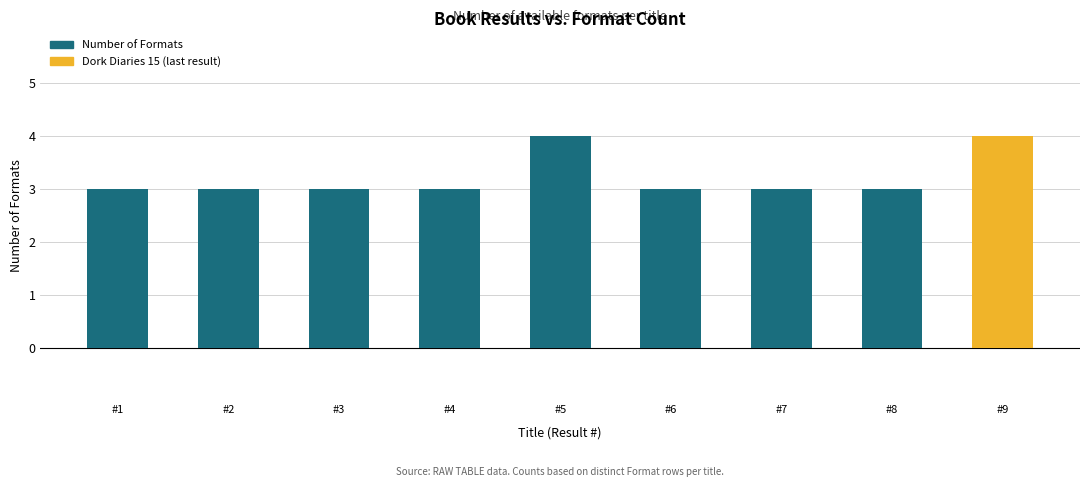

How many distinct data groups are displayed?

1